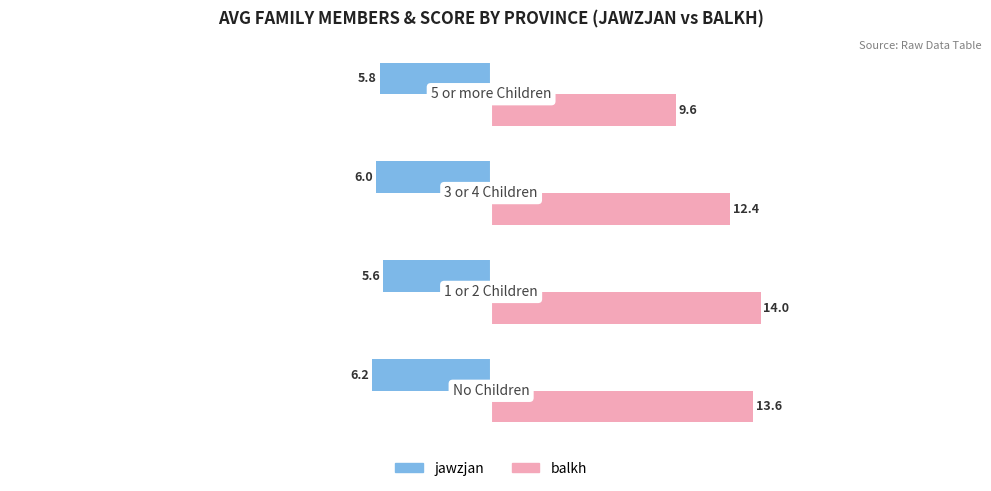

What is the greatest value displayed?

14.0